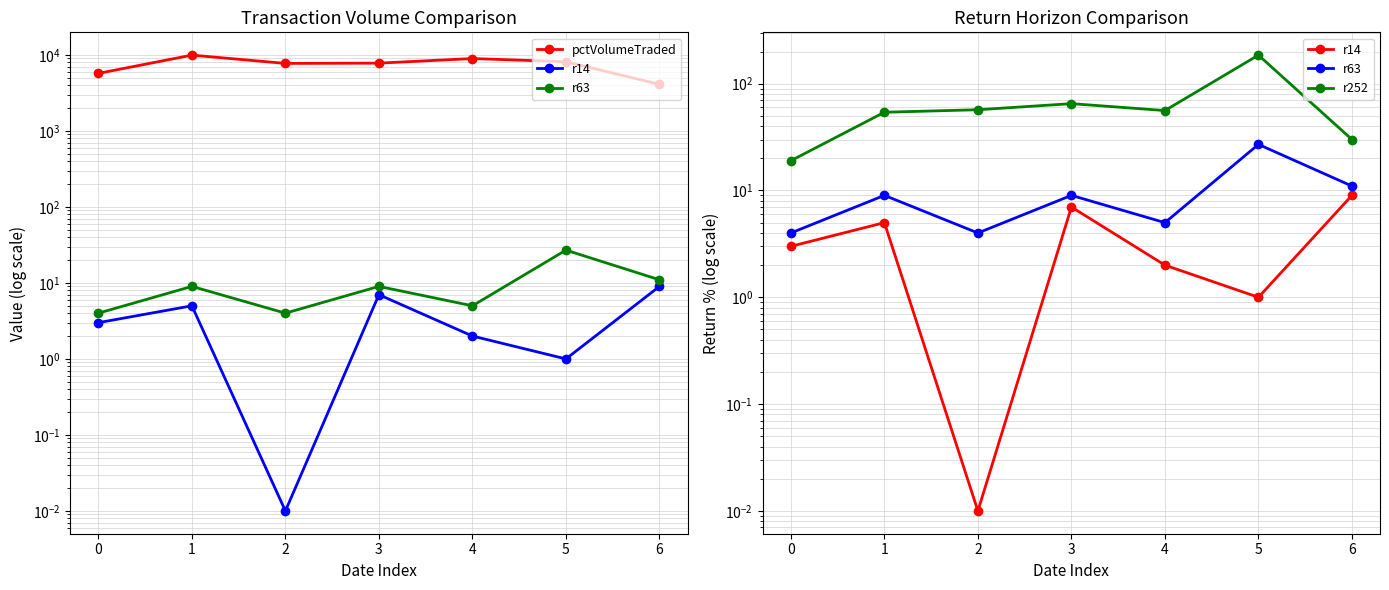

What value does the r14 series have at 6?

9.0